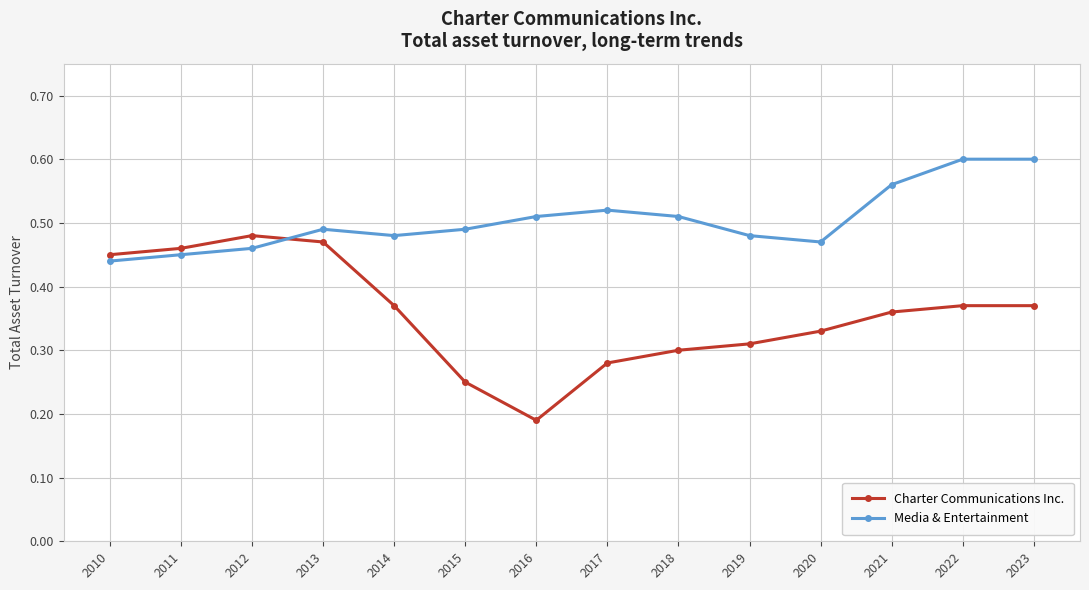

At which category does Charter Communications Inc. reach its first local peak?

2012